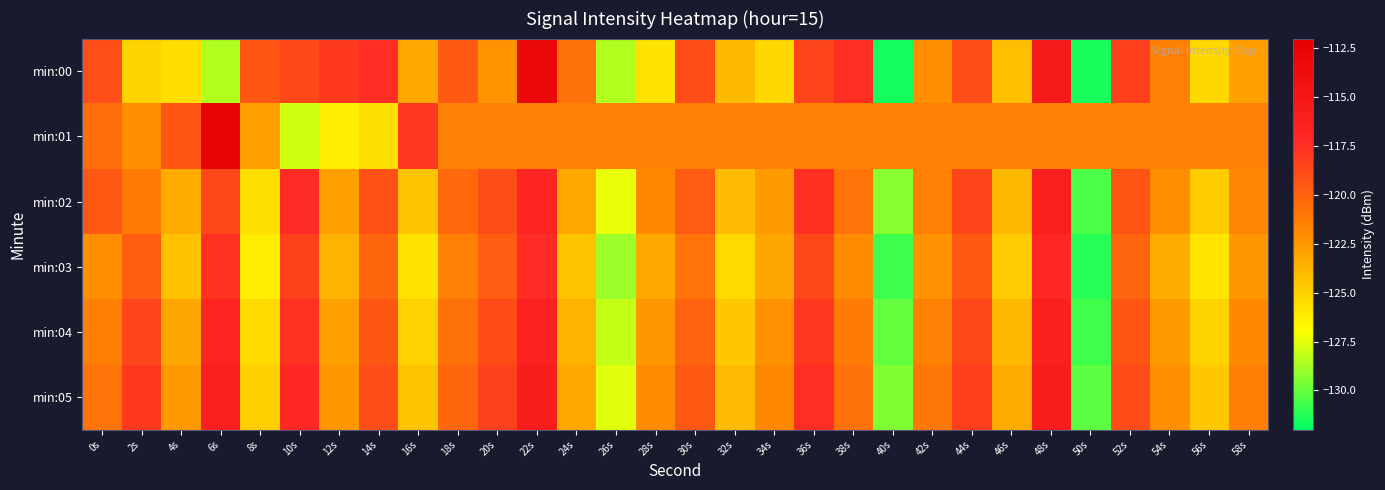

Reading left to right, what are all the values shown in this chart?

min:00: 0s=-119.0	2s=-125.1	4s=-125.6	6s=-128.5	8s=-119.4	10s=-118.8	12s=-118.0	14s=-117.3	16s=-123.3	18s=-119.6	20s=-122.4	22s=-113.2	24s=-120.7	26s=-128.6	28s=-125.8	30s=-118.9	32s=-124.0	34s=-125.3	36s=-118.6	38s=-117.5	40s=-131.6	42s=-122.1	44s=-118.9	46s=-124.2	48s=-115.5	50s=-131.5	52s=-118.2	54s=-121.5	56s=-125.4	58s=-122.9
min:01: 0s=-120.5	2s=-122.0	4s=-119.4	6s=-112.4	8s=-122.9	10s=-127.9	12s=-126.2	14s=-125.6	16s=-117.9	18s=-121.5	20s=-121.5	22s=-121.5	24s=-121.5	26s=-121.5	28s=-121.5	30s=-121.5	32s=-121.5	34s=-121.5	36s=-121.5	38s=-121.5	40s=-121.5	42s=-121.5	44s=-121.5	46s=-121.5	48s=-121.5	50s=-121.5	52s=-121.5	54s=-121.5	56s=-121.5	58s=-121.5
min:02: 0s=-119.5	2s=-121.2	4s=-123.4	6s=-118.7	8s=-125.6	10s=-117.3	12s=-122.8	14s=-119.1	16s=-124.5	18s=-120.3	20s=-118.9	22s=-116.7	24s=-123.2	26s=-127.4	28s=-121.8	30s=-119.6	32s=-124.1	34s=-122.7	36s=-117.5	38s=-120.8	40s=-129.3	42s=-121.4	44s=-118.6	46s=-123.9	48s=-116.2	50s=-130.5	52s=-119.3	54s=-122.1	56s=-124.8	58s=-121.7
min:03: 0s=-122.1	2s=-119.8	4s=-124.3	6s=-117.6	8s=-126.2	10s=-118.4	12s=-123.7	14s=-120.2	16s=-125.8	18s=-121.5	20s=-119.7	22s=-117.3	24s=-124.5	26s=-128.9	28s=-123.2	30s=-120.8	32s=-125.4	34s=-123.1	36s=-118.7	38s=-122.0	40s=-130.8	42s=-122.3	44s=-119.5	46s=-124.7	48s=-117.1	50s=-131.2	52s=-120.1	54s=-123.4	56s=-125.9	58s=-122.5
min:04: 0s=-121.3	2s=-118.5	4s=-123.1	6s=-116.8	8s=-125.4	10s=-117.6	12s=-122.9	14s=-119.4	16s=-125.0	18s=-120.7	20s=-118.8	22s=-116.5	24s=-123.7	26s=-128.1	28s=-122.5	30s=-120.0	32s=-124.6	34s=-122.3	36s=-117.9	38s=-121.2	40s=-130.0	42s=-121.5	44s=-118.7	46s=-123.9	48s=-116.3	50s=-130.7	52s=-119.3	54s=-122.6	56s=-125.1	58s=-121.8
min:05: 0s=-120.8	2s=-118.0	4s=-122.6	6s=-116.3	8s=-124.9	10s=-117.1	12s=-122.4	14s=-118.9	16s=-124.5	18s=-120.2	20s=-118.3	22s=-116.0	24s=-123.2	26s=-127.6	28s=-122.0	30s=-119.5	32s=-124.1	34s=-121.8	36s=-117.4	38s=-120.7	40s=-129.5	42s=-121.0	44s=-118.2	46s=-123.4	48s=-115.8	50s=-130.2	52s=-118.8	54s=-122.1	56s=-124.6	58s=-121.3